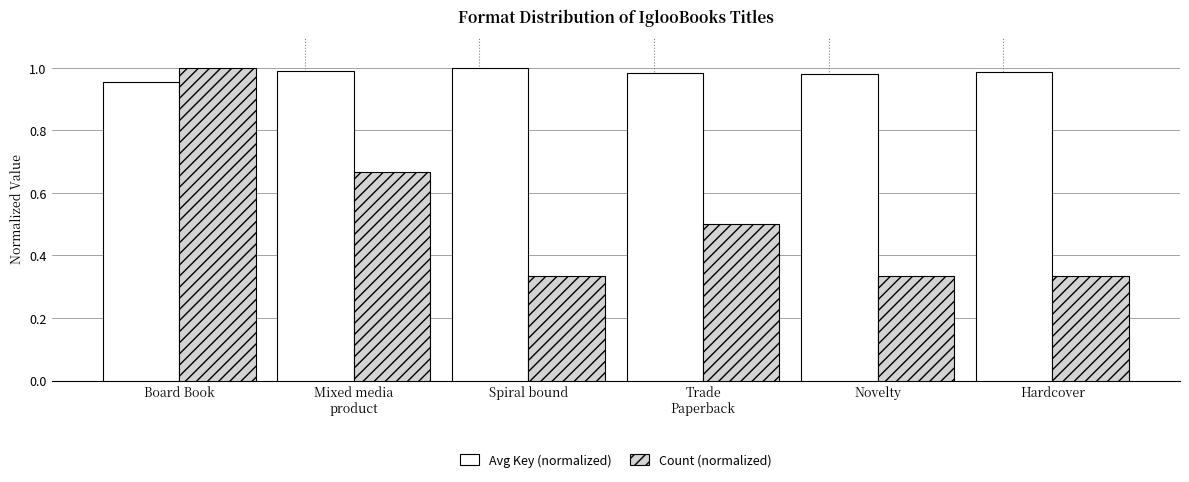

Rank the series at Spiral bound from highest to lowest value.

Avg Key (normalized), Count (normalized)